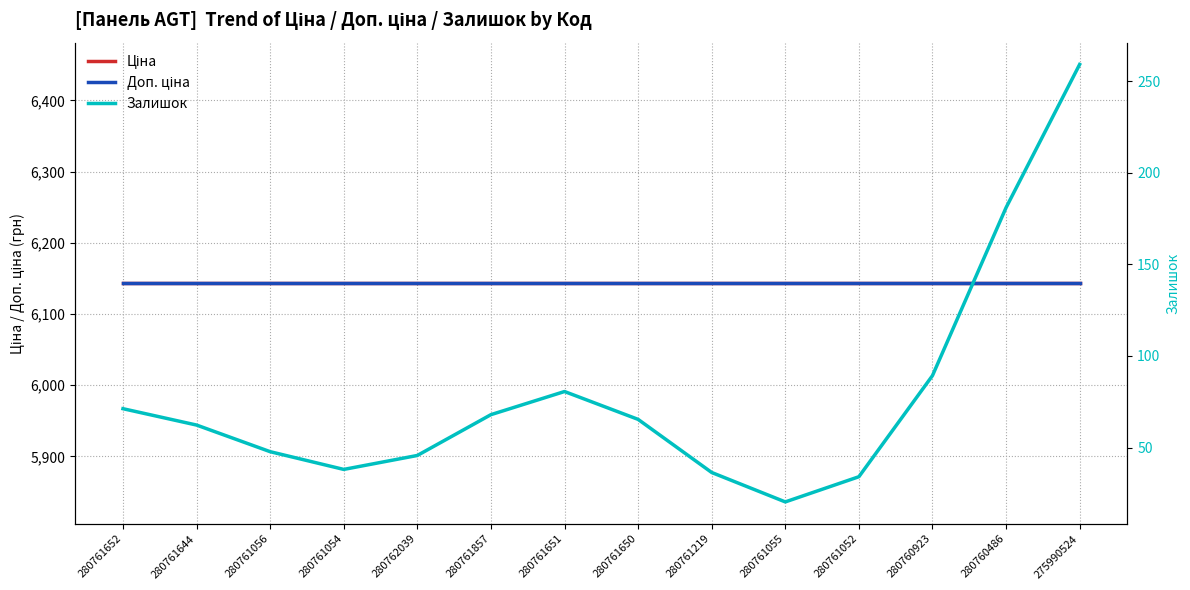

What is the sum of the Залишок values at 280761857 and 280761650?

133.3